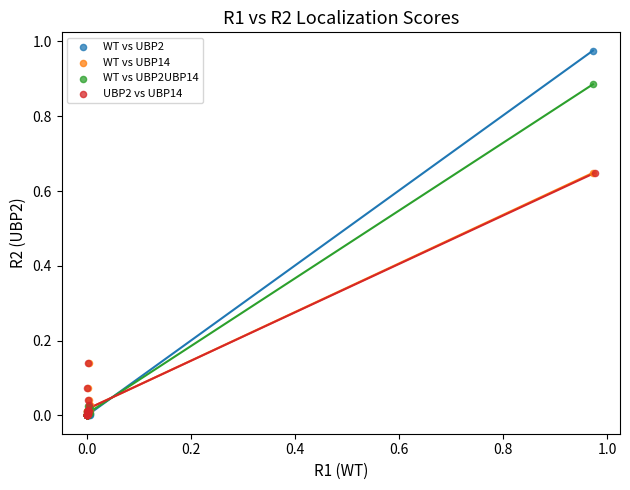

Which series contains the highest Y value?

WT vs UBP2